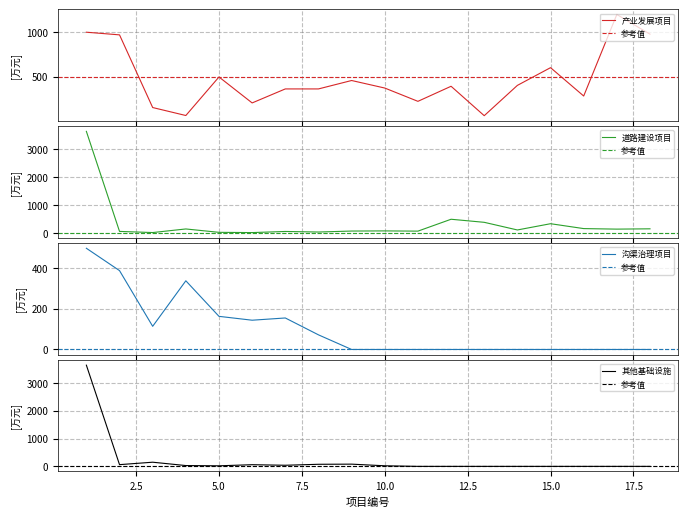

What is the lowest value of the 产业发展项目 series?

58